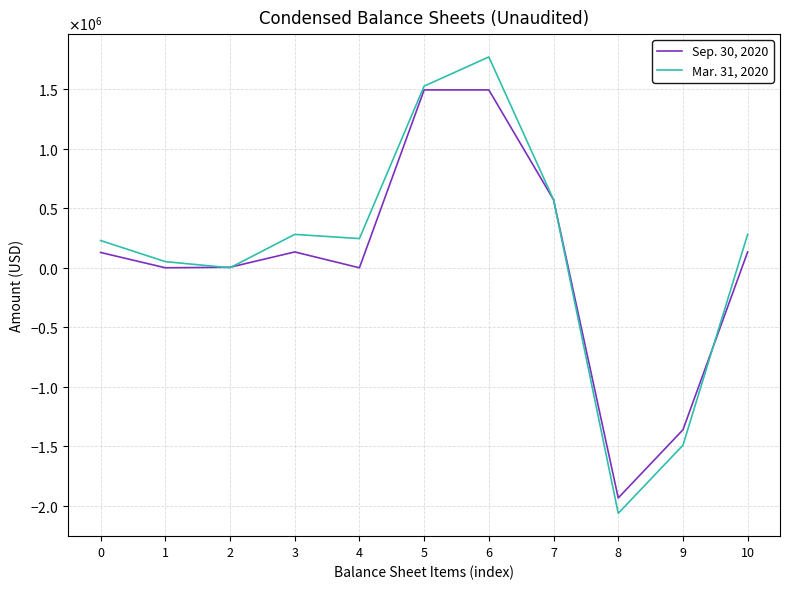

At which label does Sep. 30, 2020 reach its peak?

5